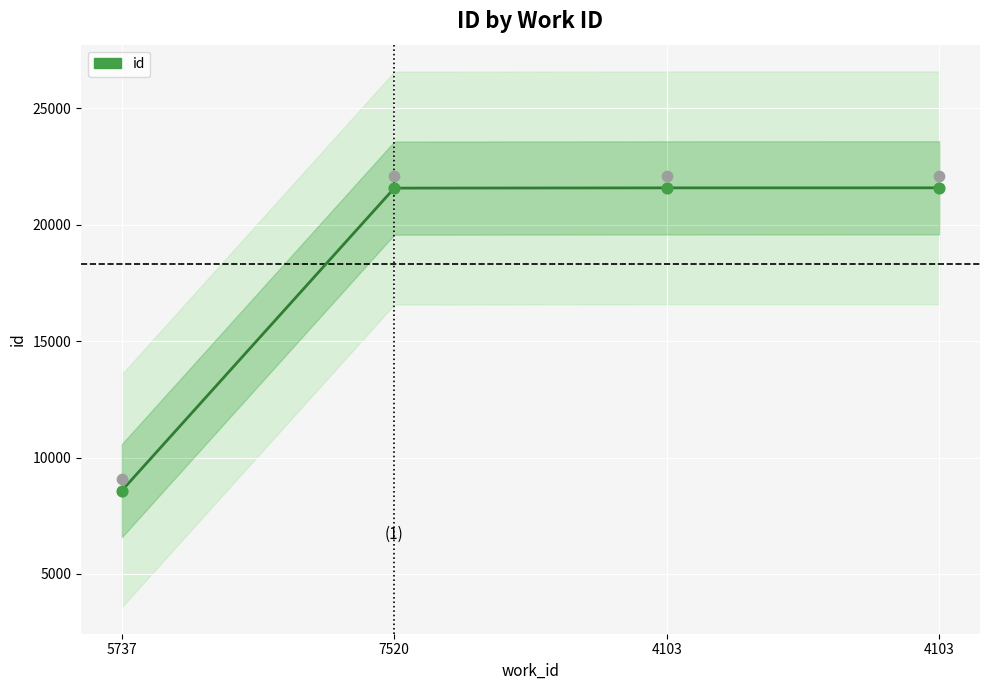

Which has a higher value, 4103 or 5737?

4103